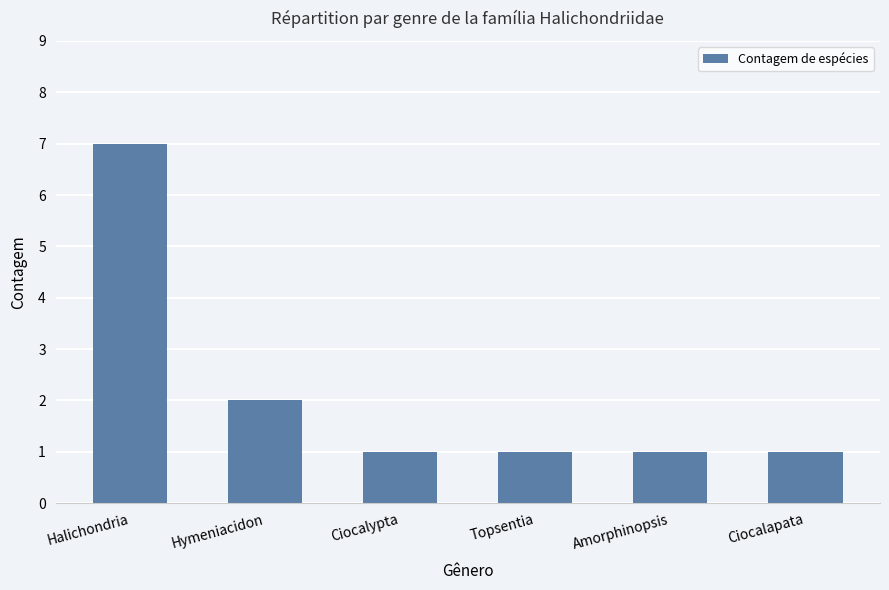

What is the label of the 5th bar from the left?

Amorphinopsis